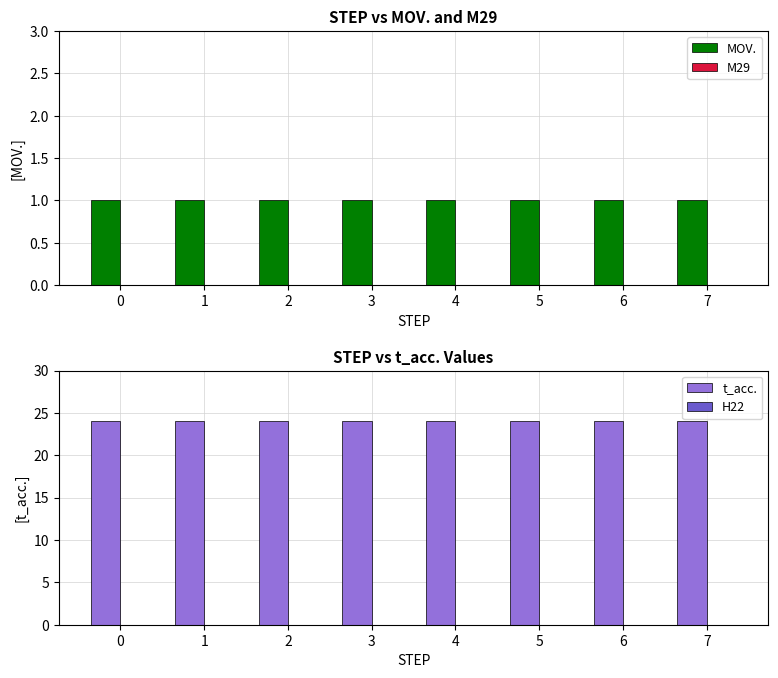

How many groups of bars are there?

8